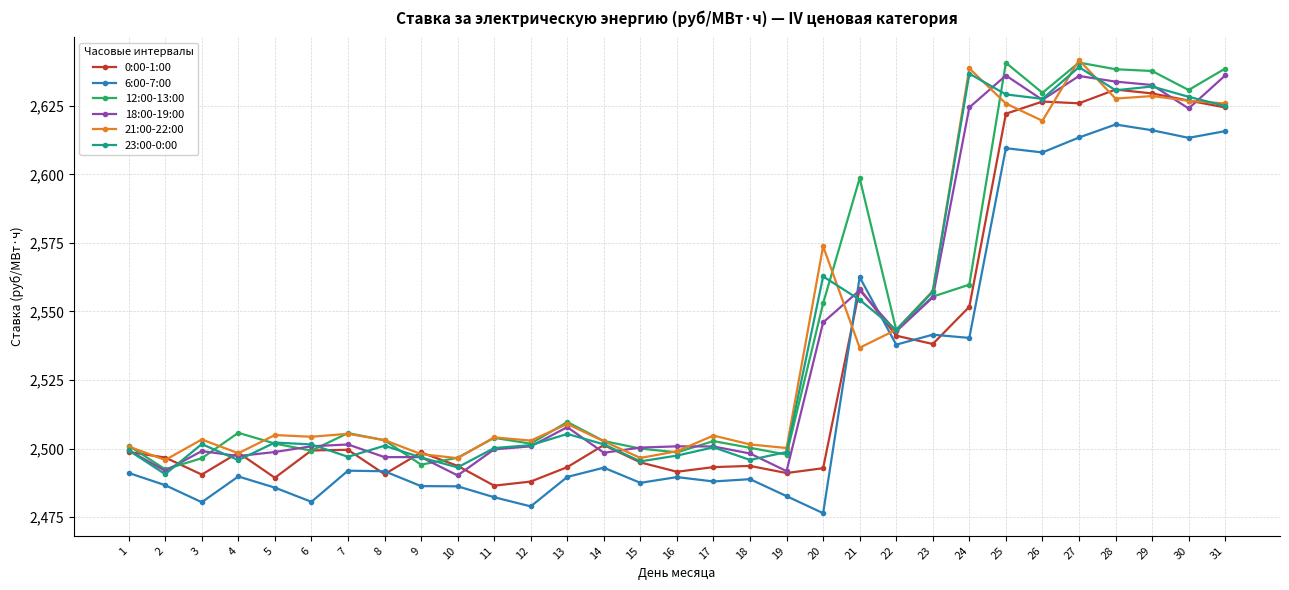

Which category has the lowest value in the 0:00-1:00 series?

11